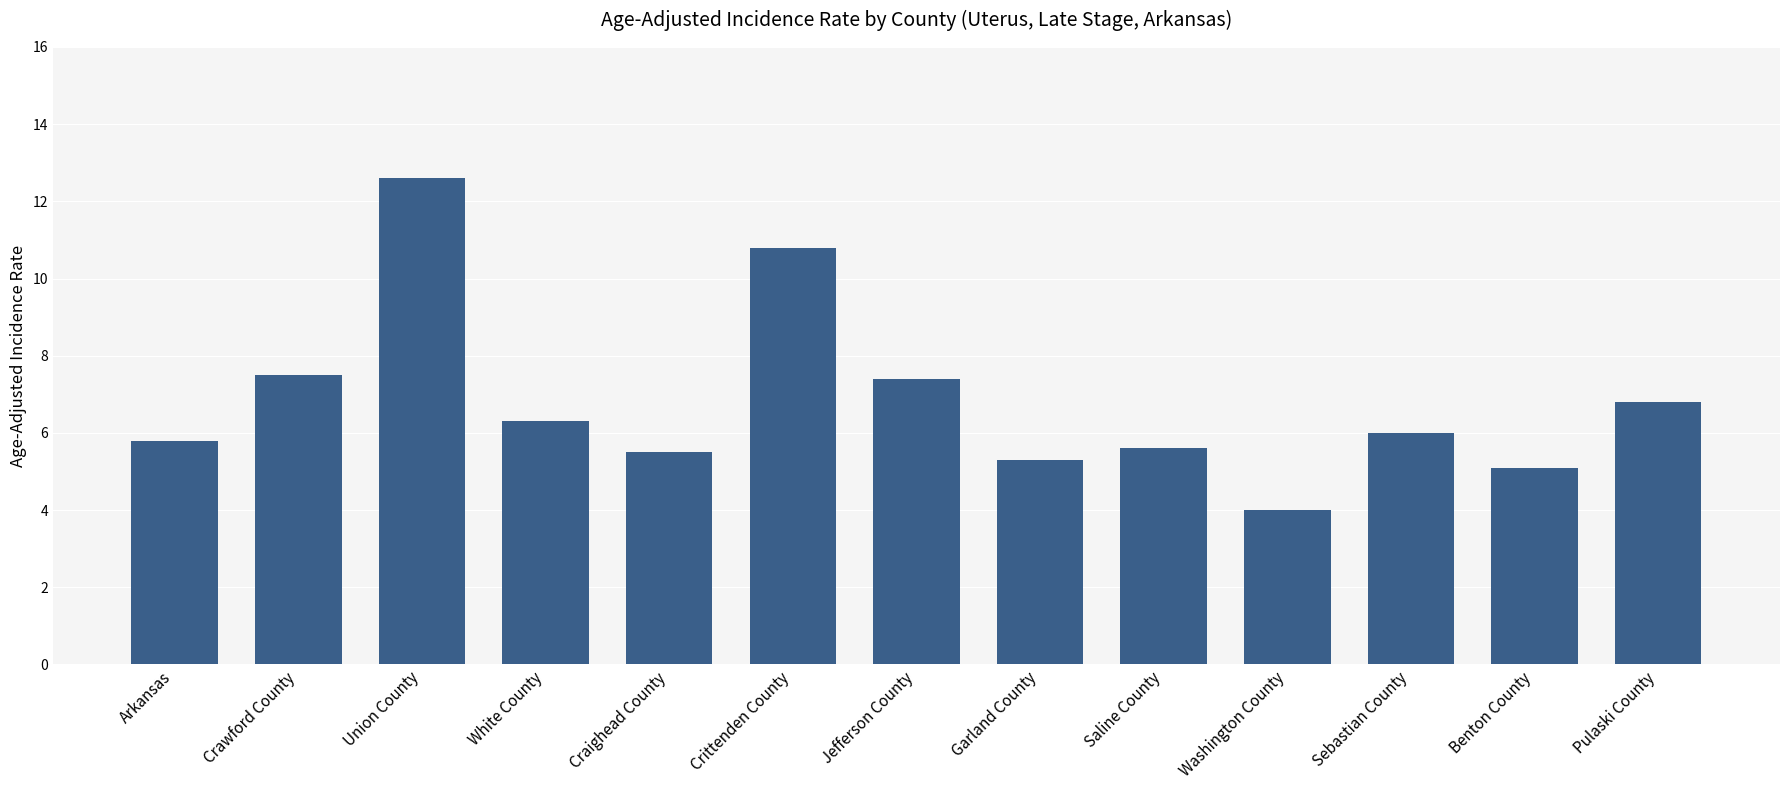

How many data points does each series have?

13